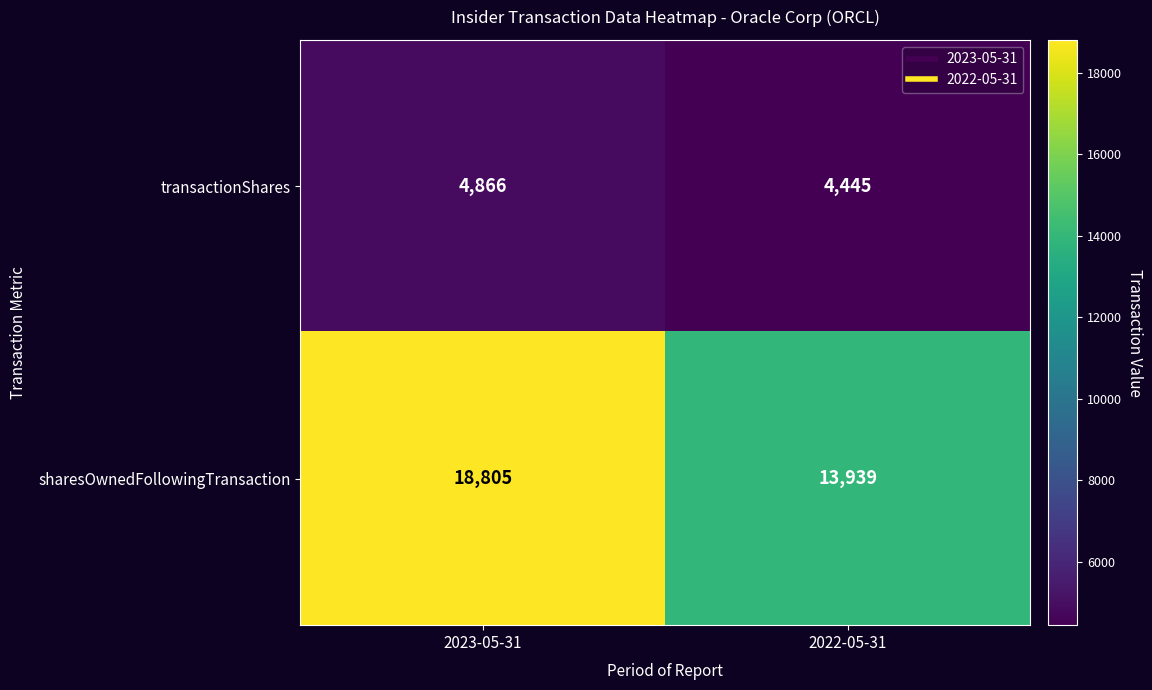

At which category is the sum across all series the highest?

2023-05-31